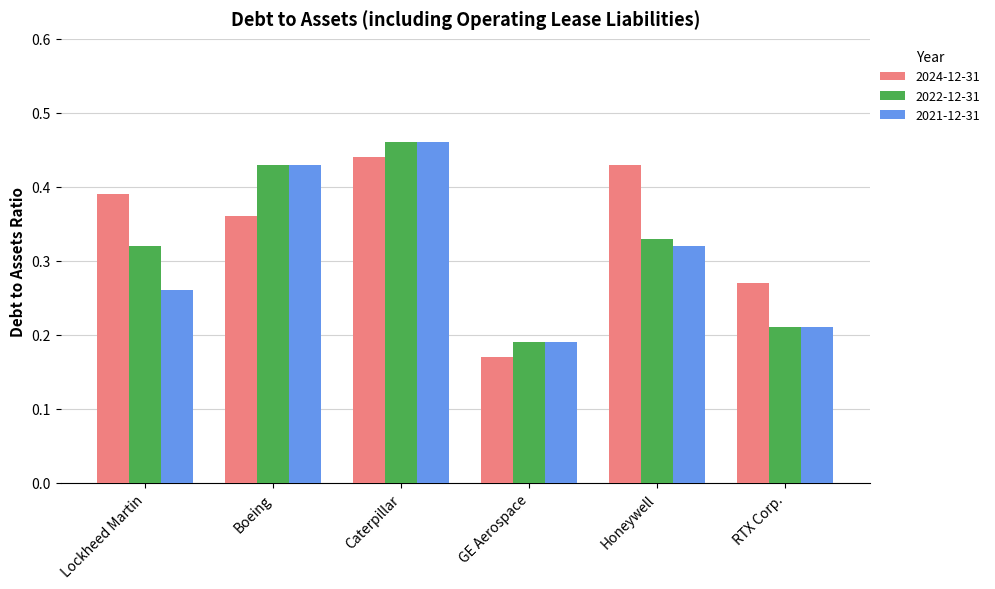

At which category does the chart reach its minimum across all series?

GE Aerospace